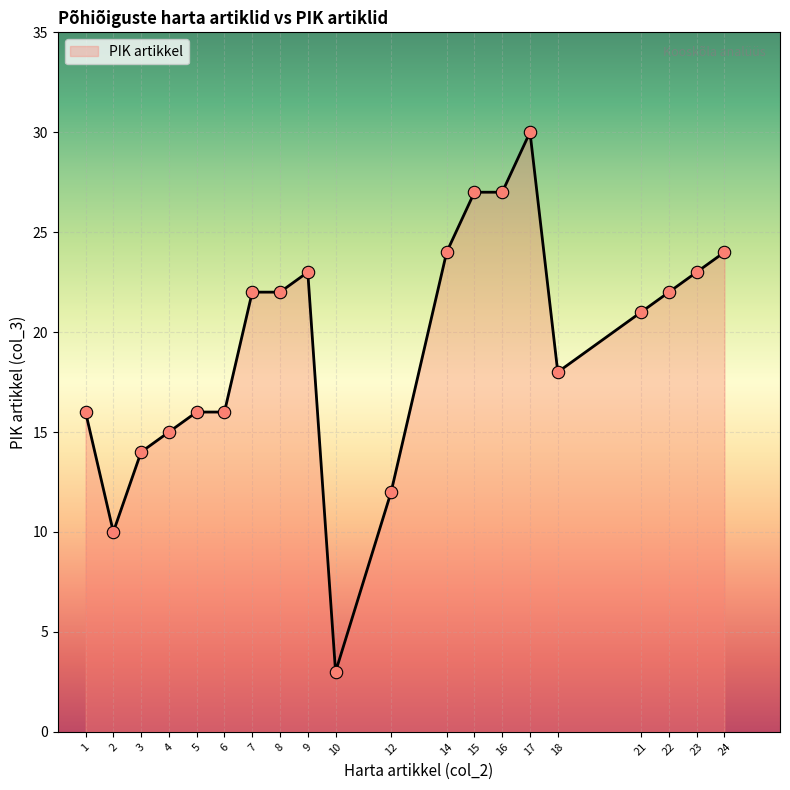

Between 14 and 16, which is larger?

16